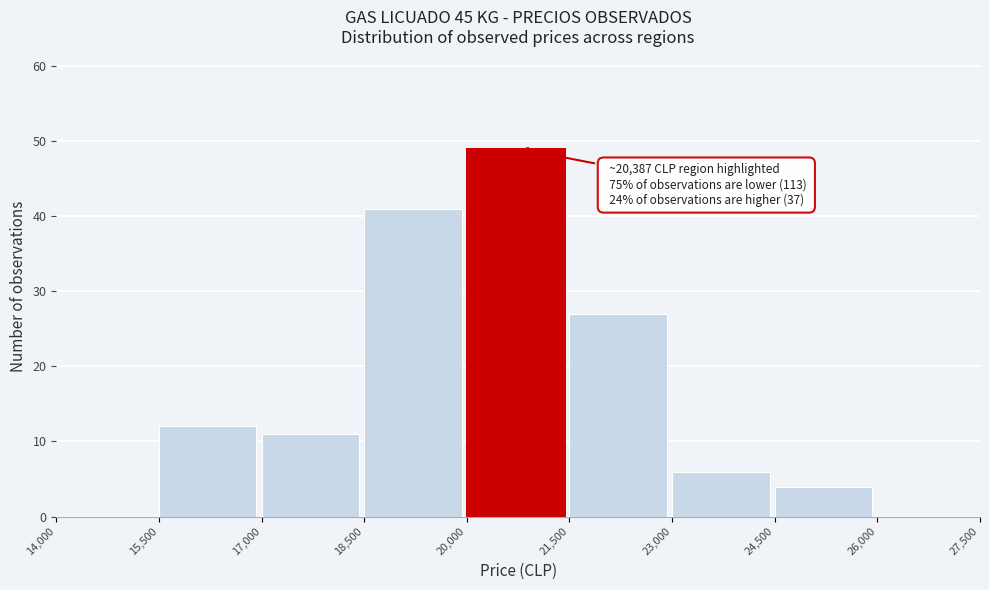

Over which range of the x-axis is the bar tallest?

20,000 to 21,500